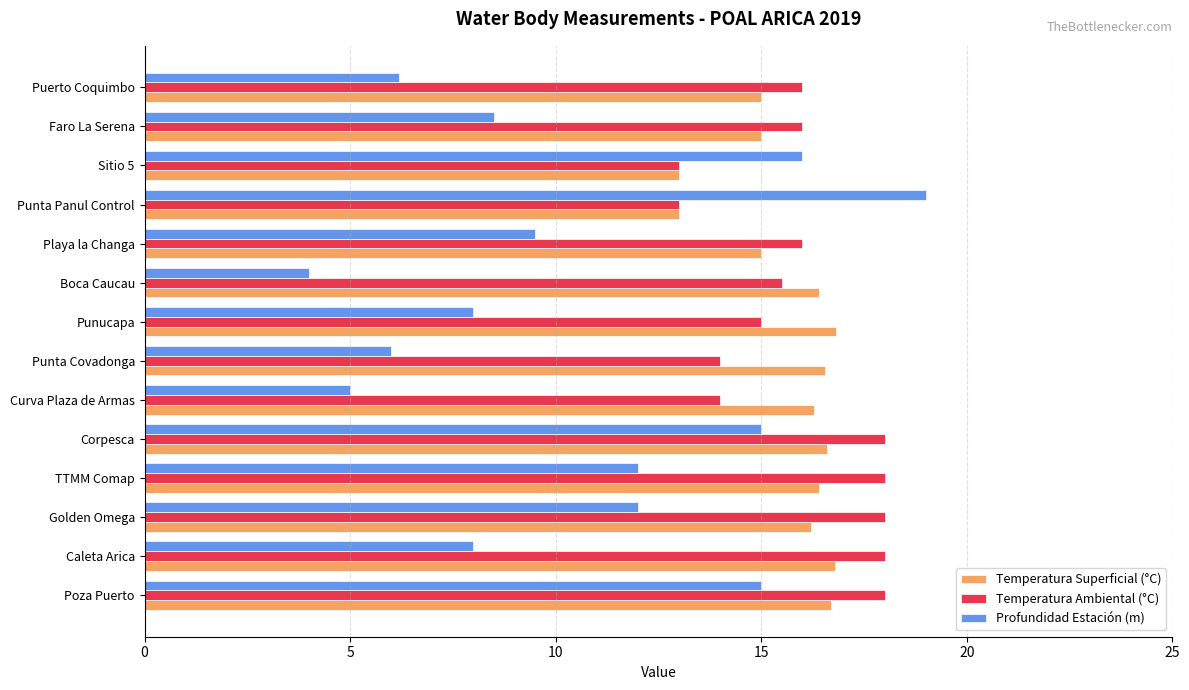

What is the difference between the second highest and minimum values in the Temperatura Ambiental (°C) series?

5.0